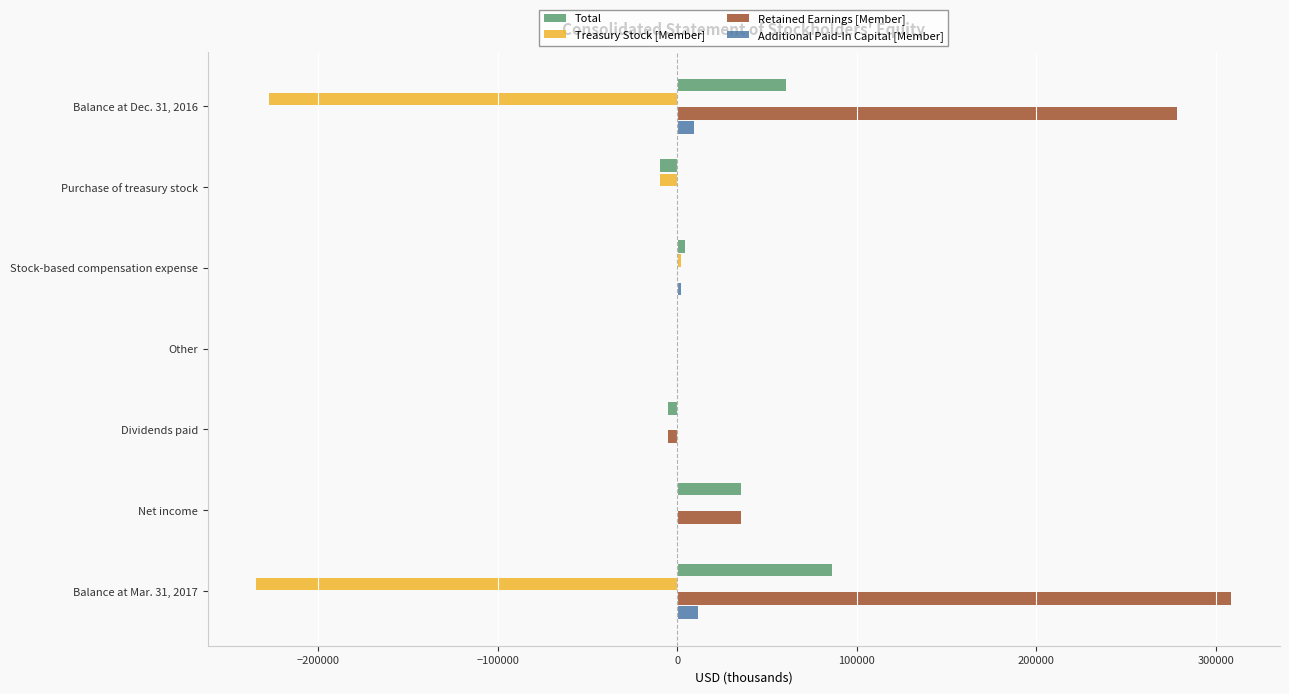

What is the maximum value shown in the chart?

308518